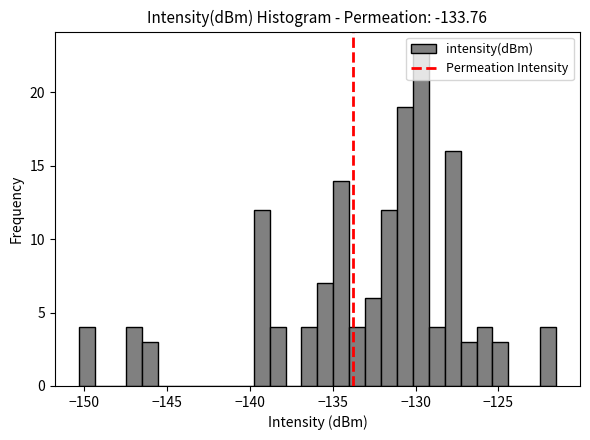

Around what value on the x-axis is the tallest bar? Give the approximate position of its centre, as read against the axis.

-129.5